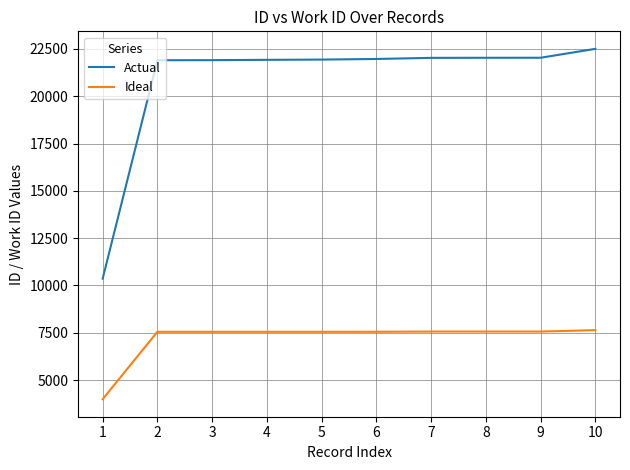

The Ideal series shows 6975 at 1. True or false?

False